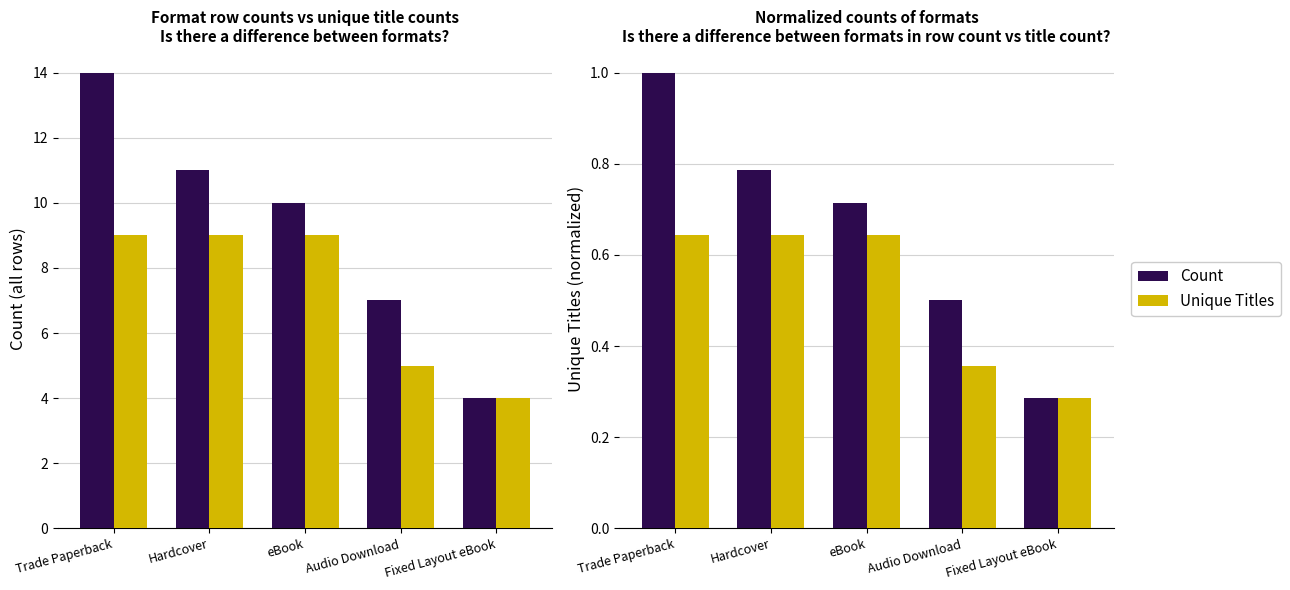

True or false: Unique Titles has a value of 0.6 at eBook.

True